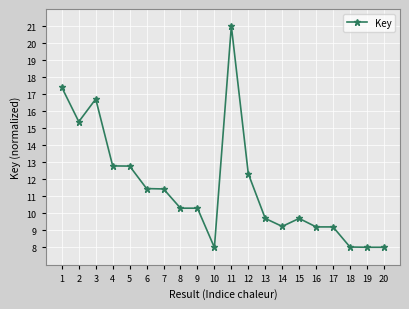

What is the difference between the values at 5 and 1?

4.6